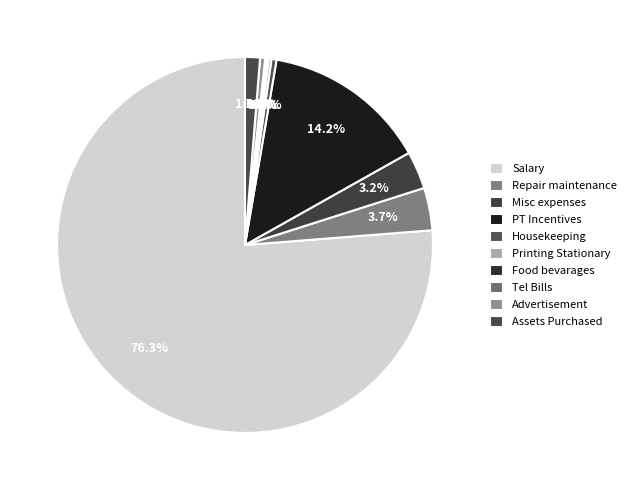

To the nearest percent, what is the difference between the largest and smallest slice percentages?

76%